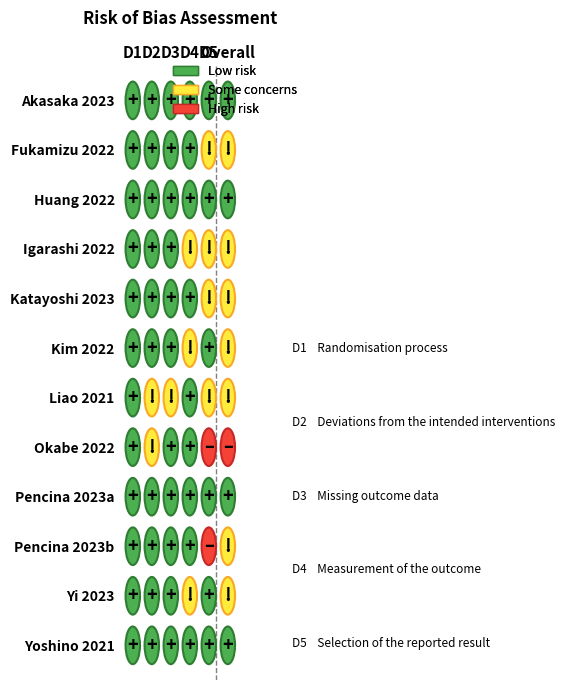

At which category is the sum across all series the highest?

5